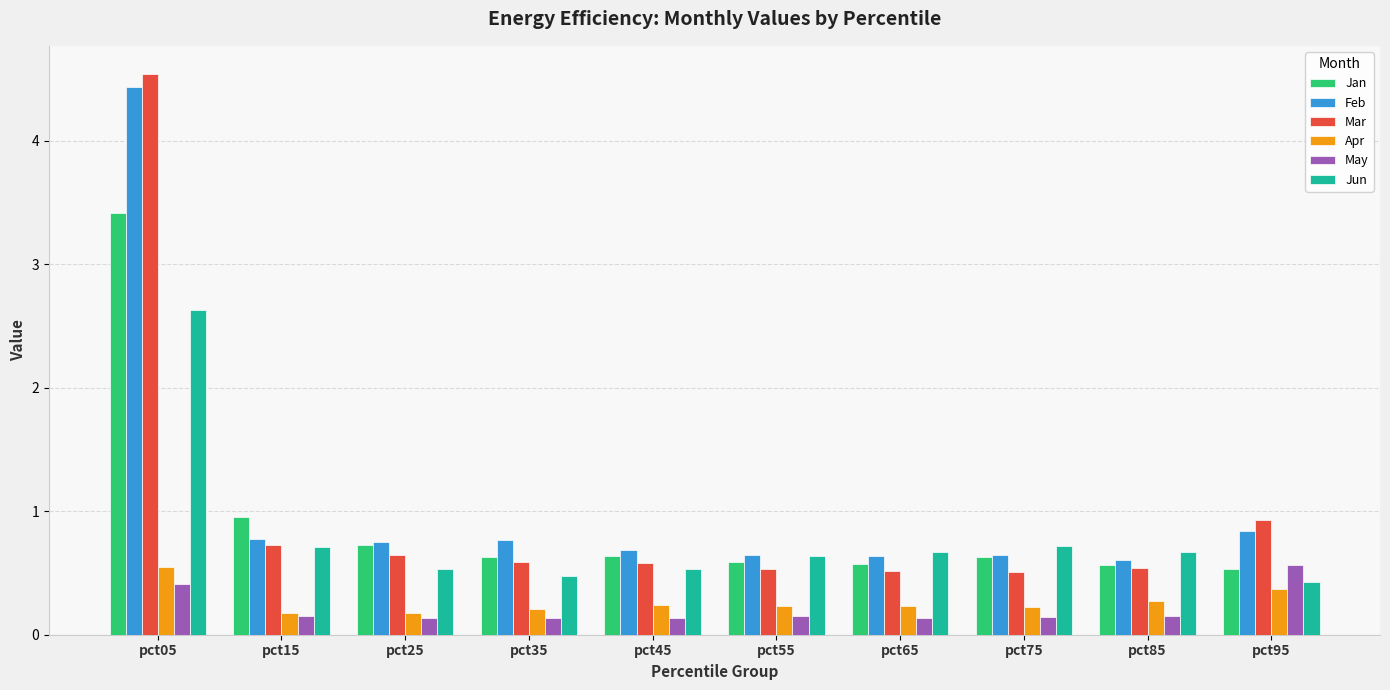

Count the Apr values in the range 0 to 1.

10